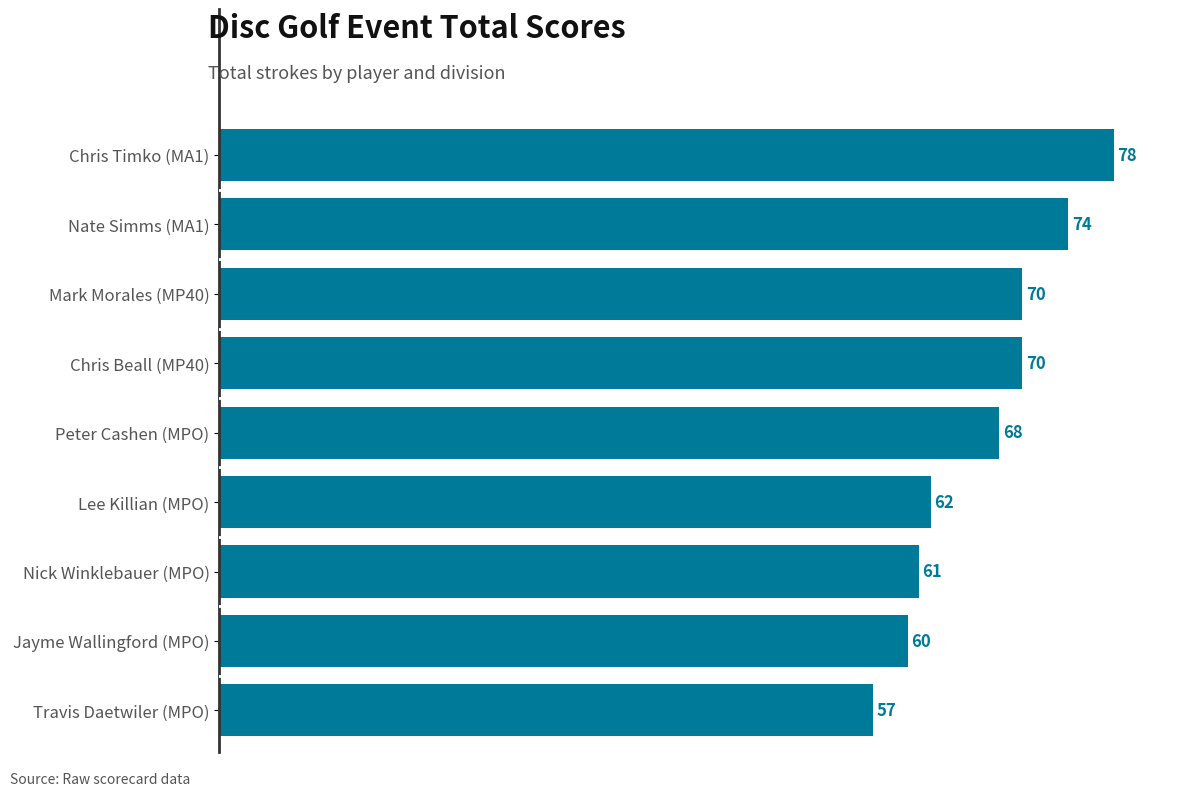

What is the approximate value at Peter Cashen (MPO), to the nearest 5?

70